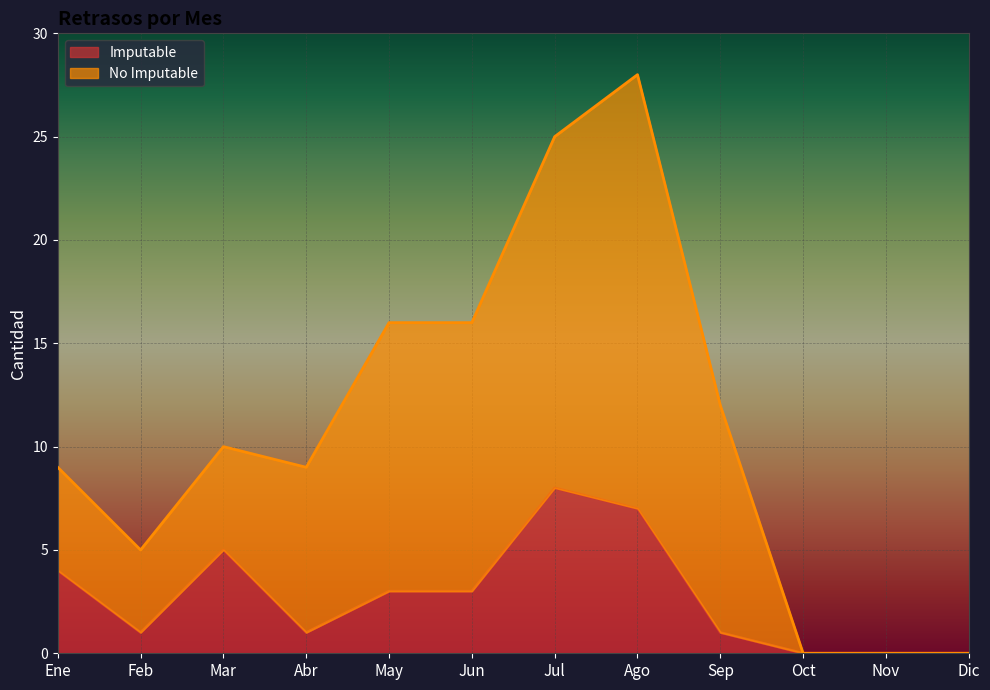

True or false: Imputable and No Imputable cross at least once.

False